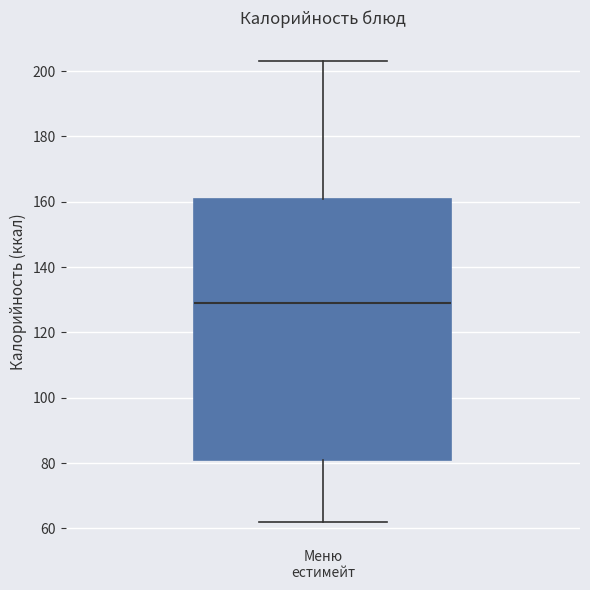

Read this box plot against the y-axis: the position of the median line, the range covered by the box, and the ends of both whiskers. The values are not printed on the chart, so give them approximately, as read against the axis.

median 130, box 82 to 162, whiskers 62 to 204